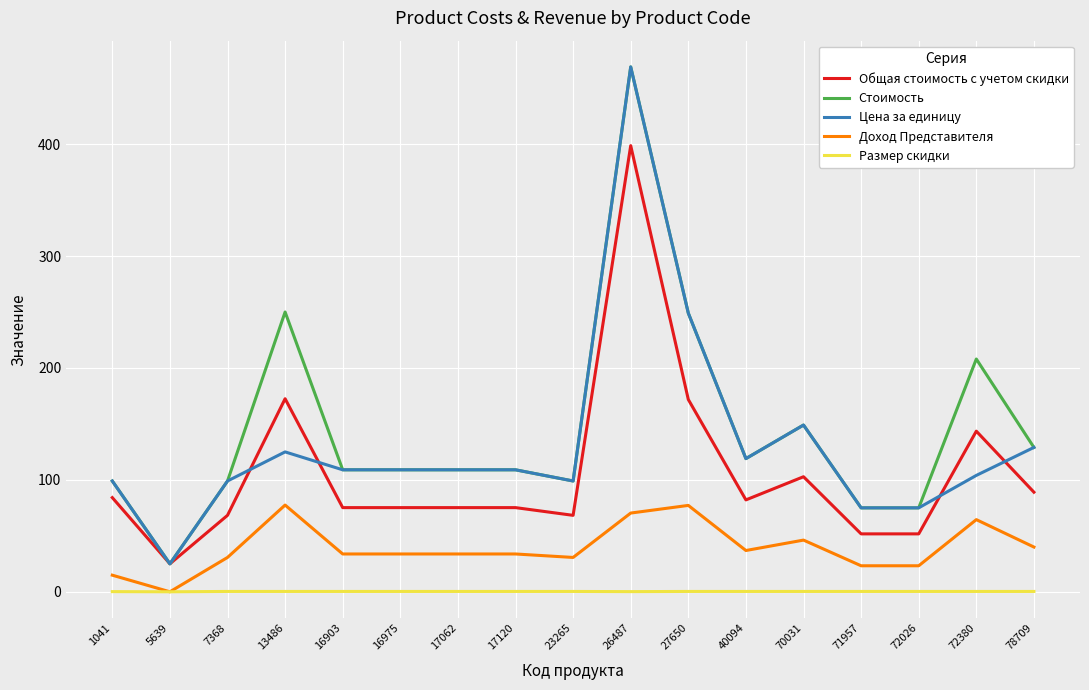

How many distinct data groups are displayed?

5